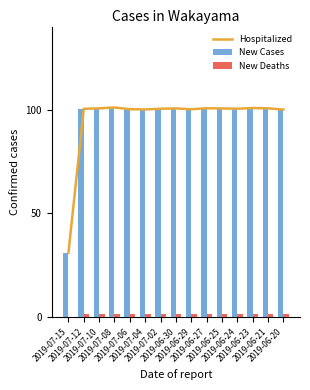

How many data points in New Cases are less than 100?

1